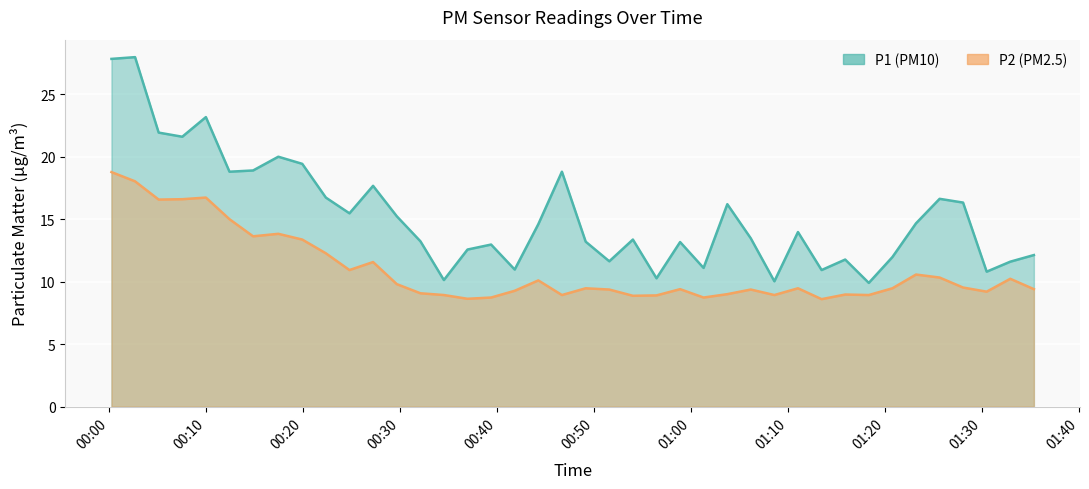

What value does the P1 series have at 2023-10-31T00:56:26?

10.3